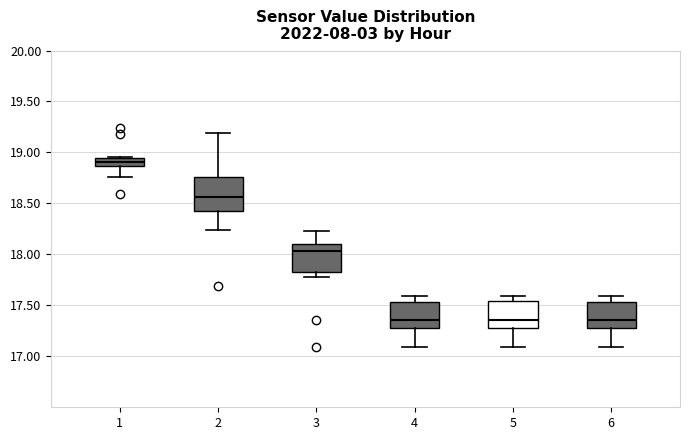

Comparing the boxes themselves (not the whiskers), which one is the tallest?

2